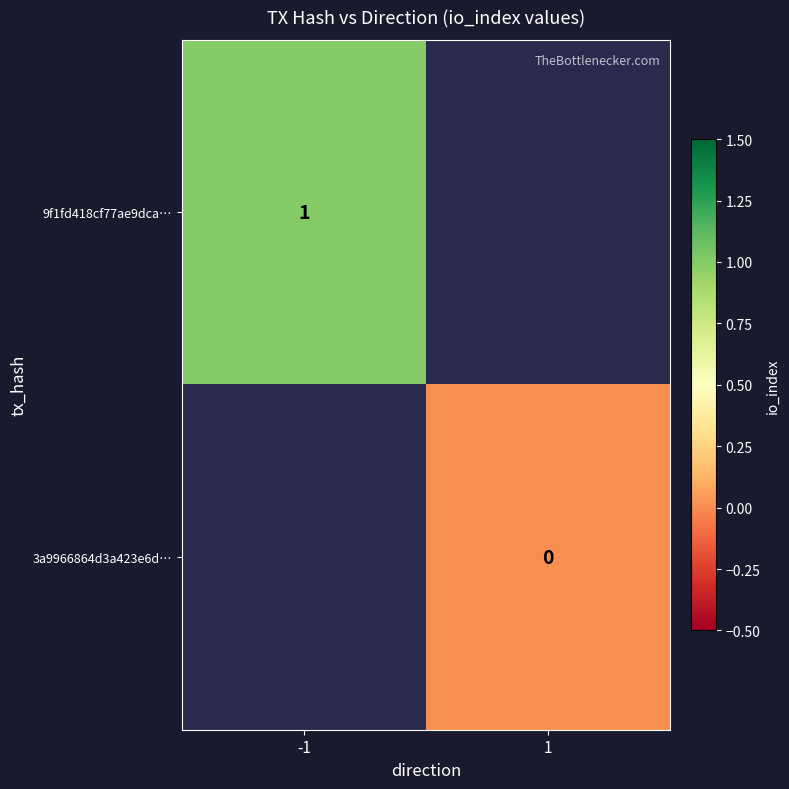

At how many categories does at least one series exceed 0?

1